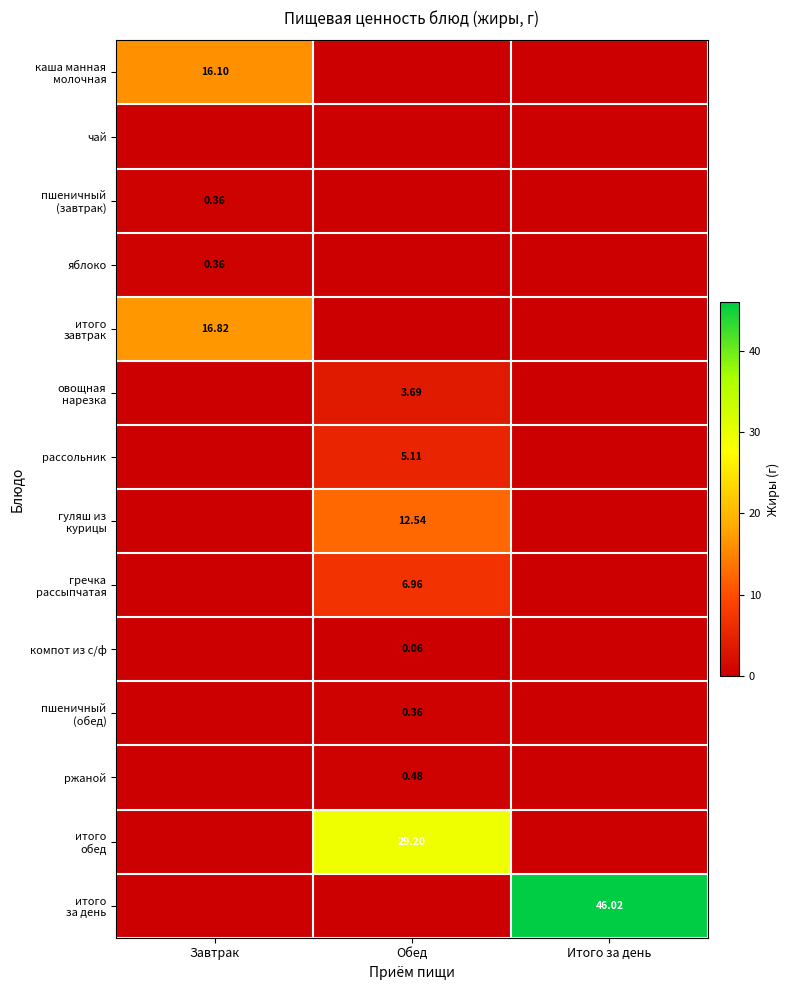

True or false: гречка рассыпчатая has a value of 7.0 at Обед.

True